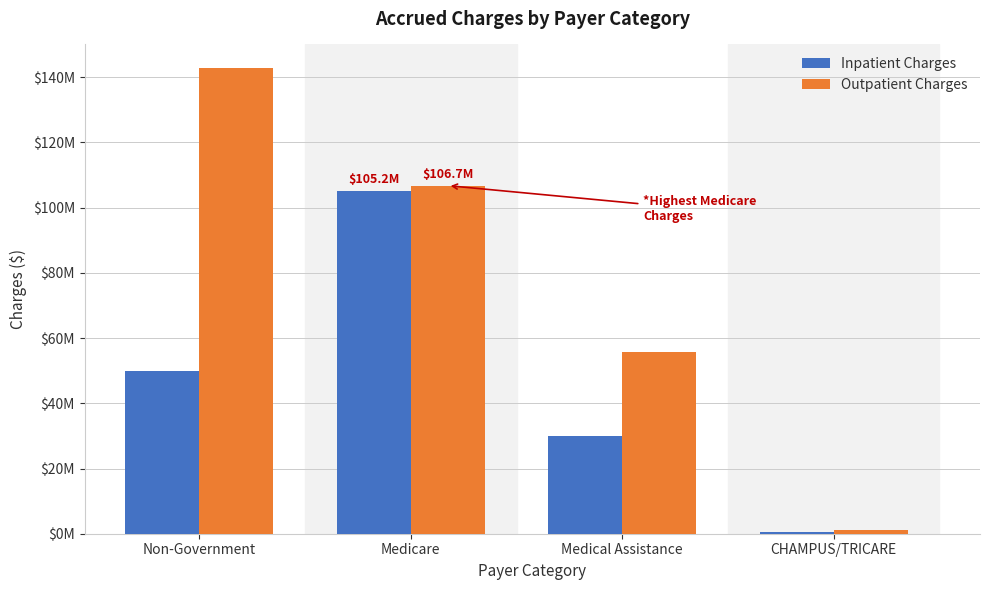

Are the bars horizontal?

No